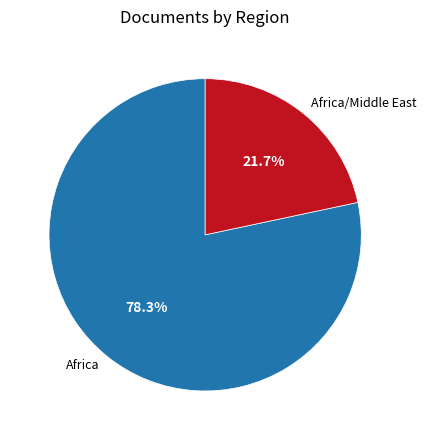

Which category has the smallest portion of the pie?

Africa/Middle East